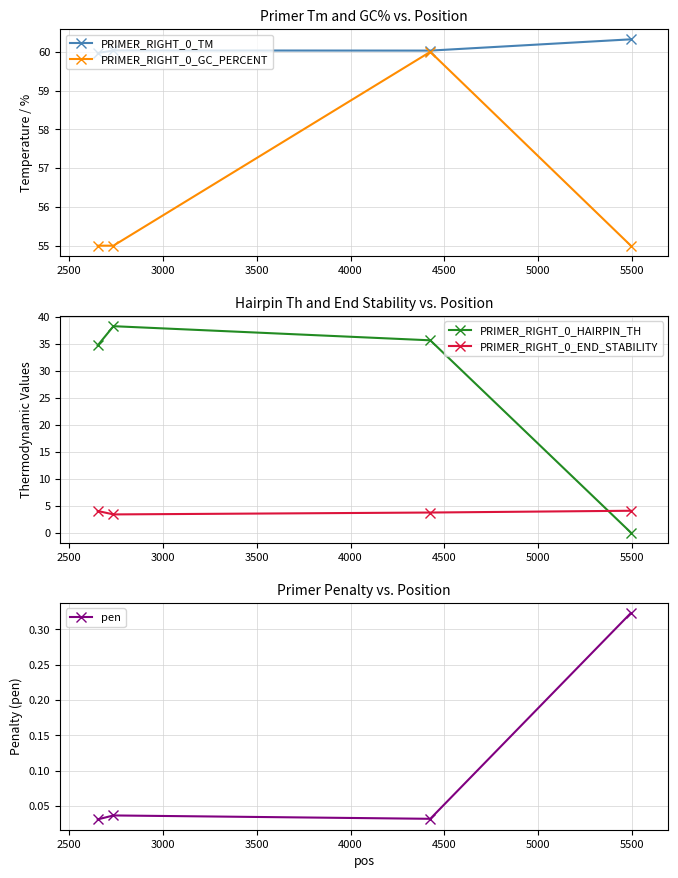

At how many categories does at least one series exceed 44?

4